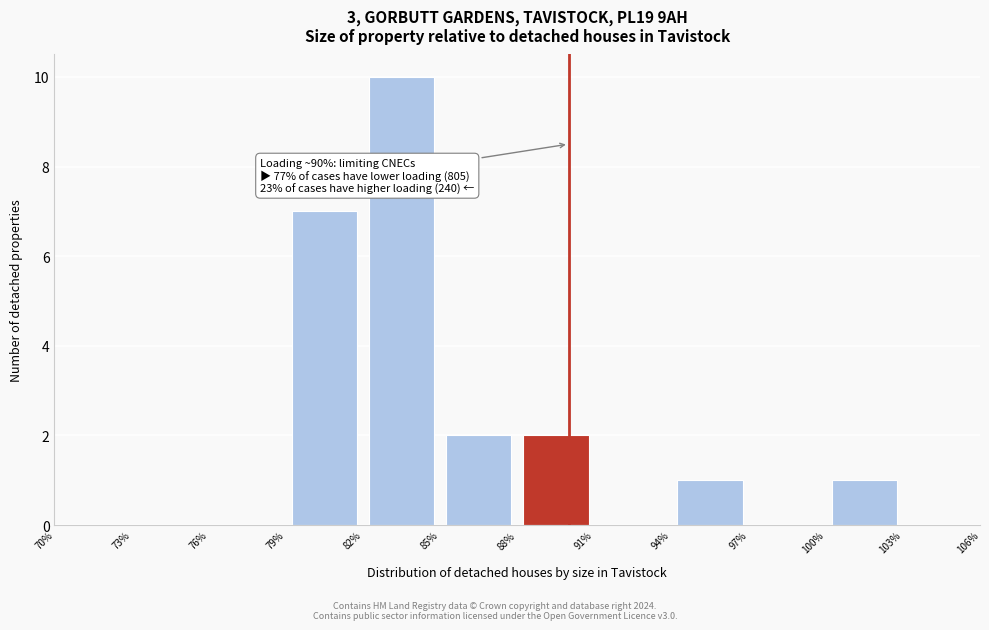

Over which range of the x-axis is the bar tallest?

82% to 85%